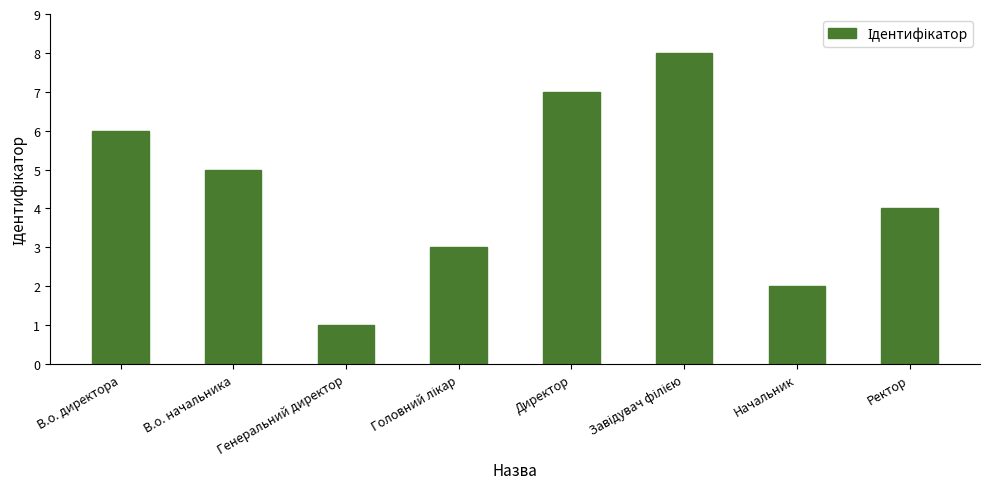

What position from the left is Ректор?

8